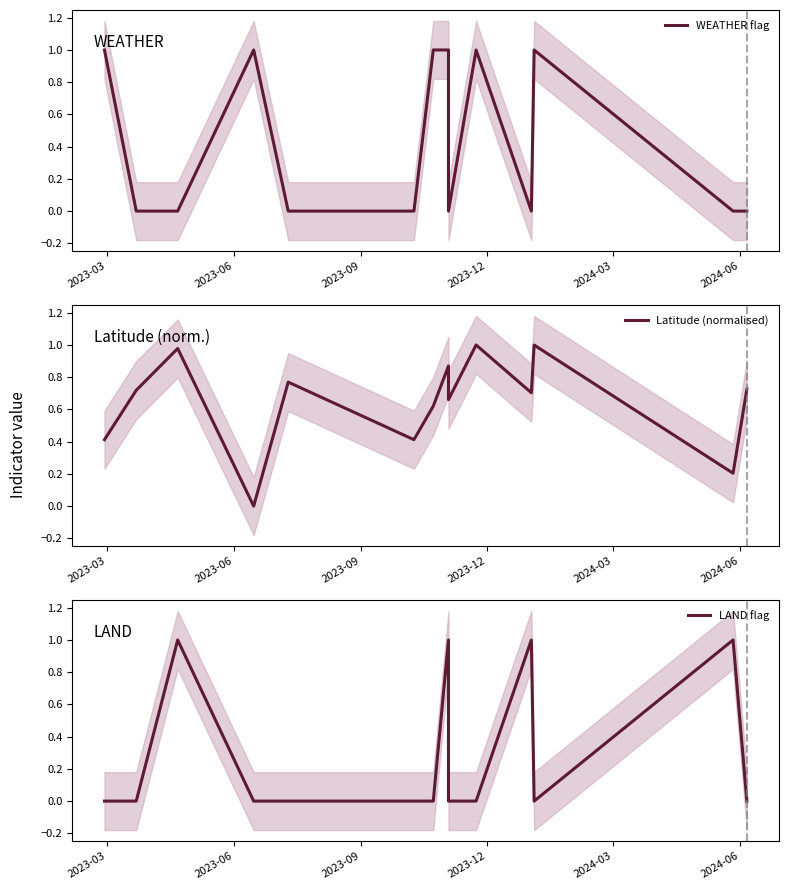

Is this an area chart (filled region under the line)?

No